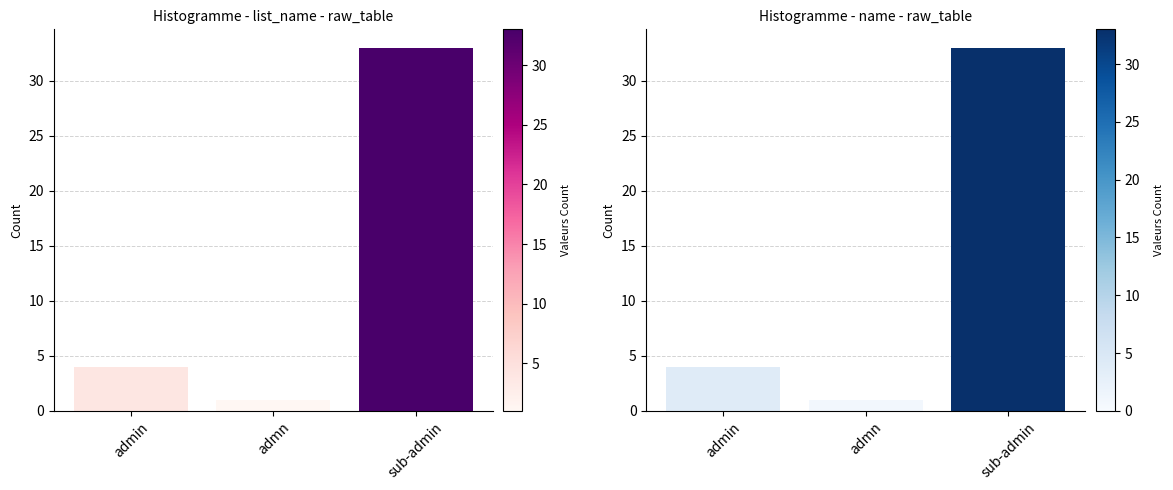

Count the number of categories in the chart.

3